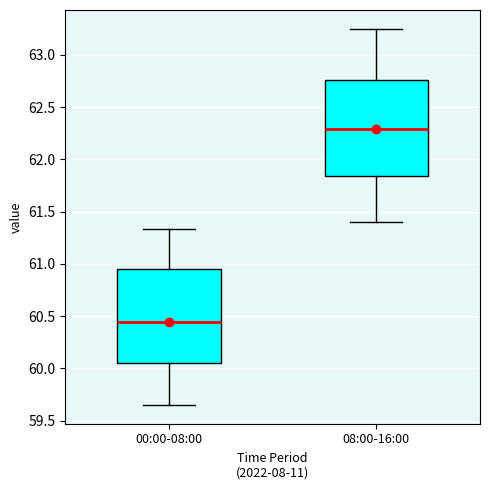

Reading left to right, transcribe this box plot: for each box, give where its median line is, the range the box spans, and where its two whiskers end, as read against the y-axis. The values are not printed on the chart, so give them approximately, as read against the axis.

00:00-08:00: median 60.45, box 60.05 to 60.95, whiskers 59.65 to 61.35
08:00-16:00: median 62.30, box 61.85 to 62.75, whiskers 61.40 to 63.25